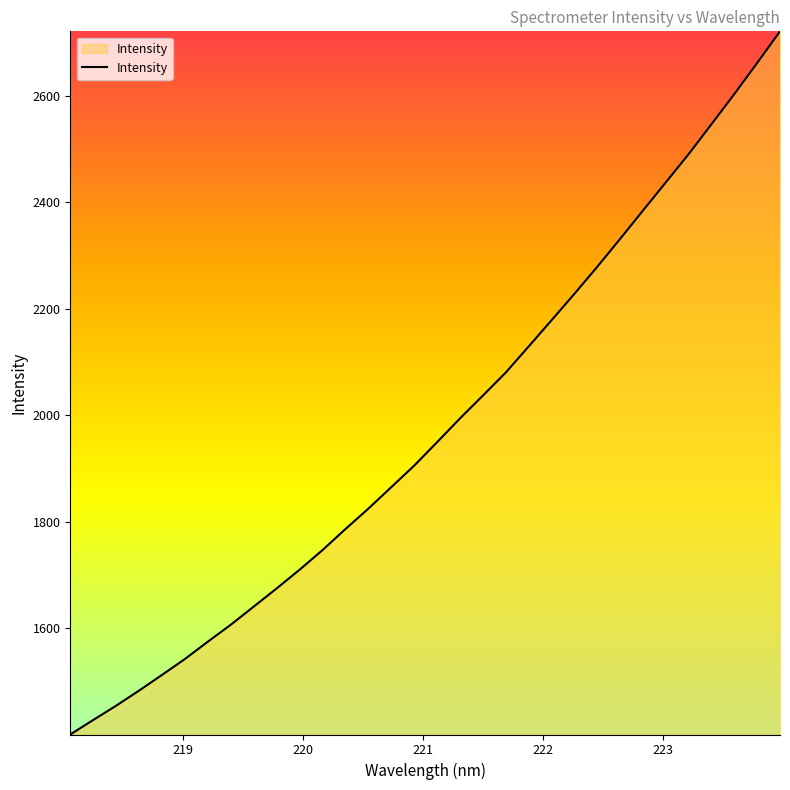

What is the difference between the maximum and minimum values?

1320.1